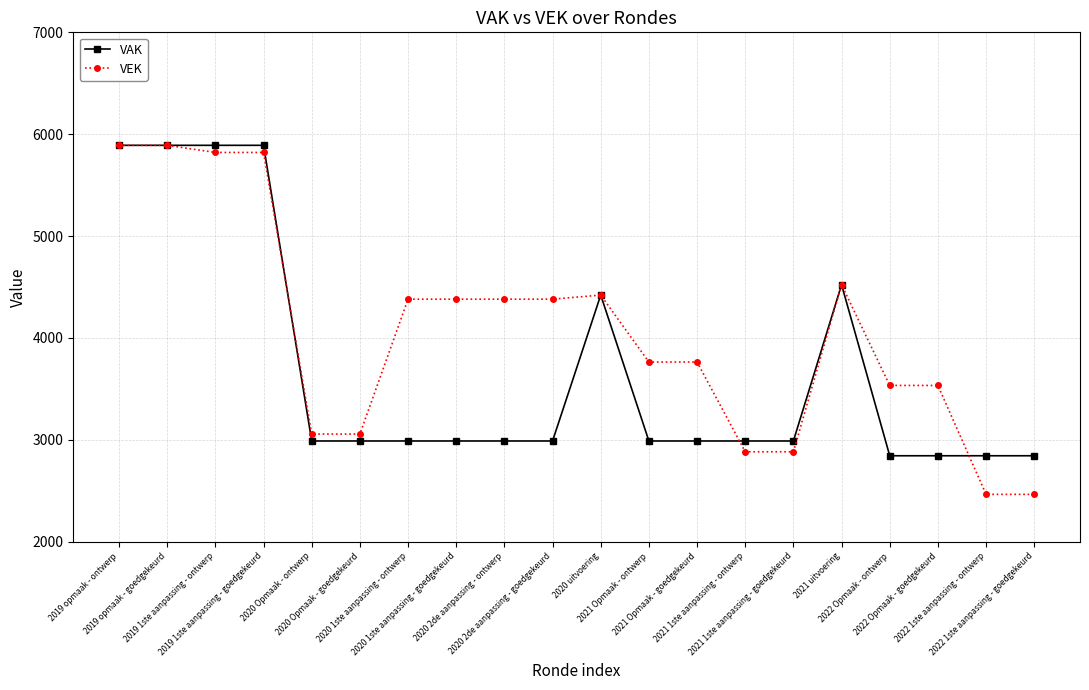

What is the lowest value of the VEK series?

2465